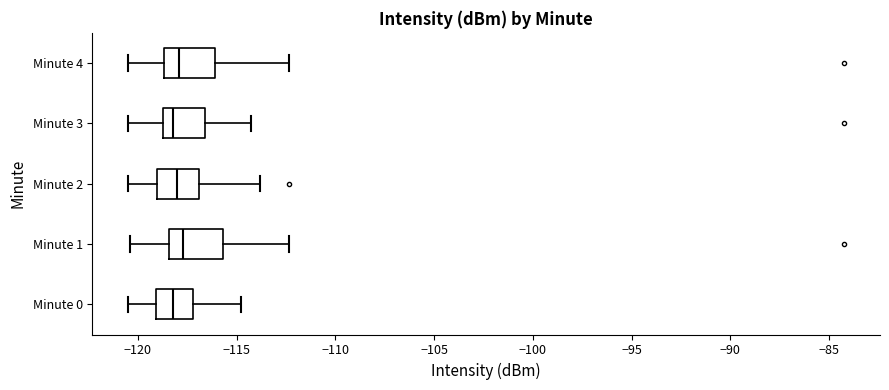

Reading bottom to top, read every box against the x-axis: the position of its median line, the range the box covers, and the ends of its whiskers. The values are not printed on the chart, so give them approximately, as read against the axis.

Minute 0: median -118.0, box -119.0 to -117.0, whiskers -120.5 to -115.0
Minute 1: median -117.5, box -118.5 to -115.5, whiskers -120.5 to -112.5
Minute 2: median -118.0, box -119.0 to -117.0, whiskers -120.5 to -114.0
Minute 3: median -118.0, box -118.5 to -116.5, whiskers -120.5 to -114.5
Minute 4: median -118.0, box -118.5 to -116.0, whiskers -120.5 to -112.5